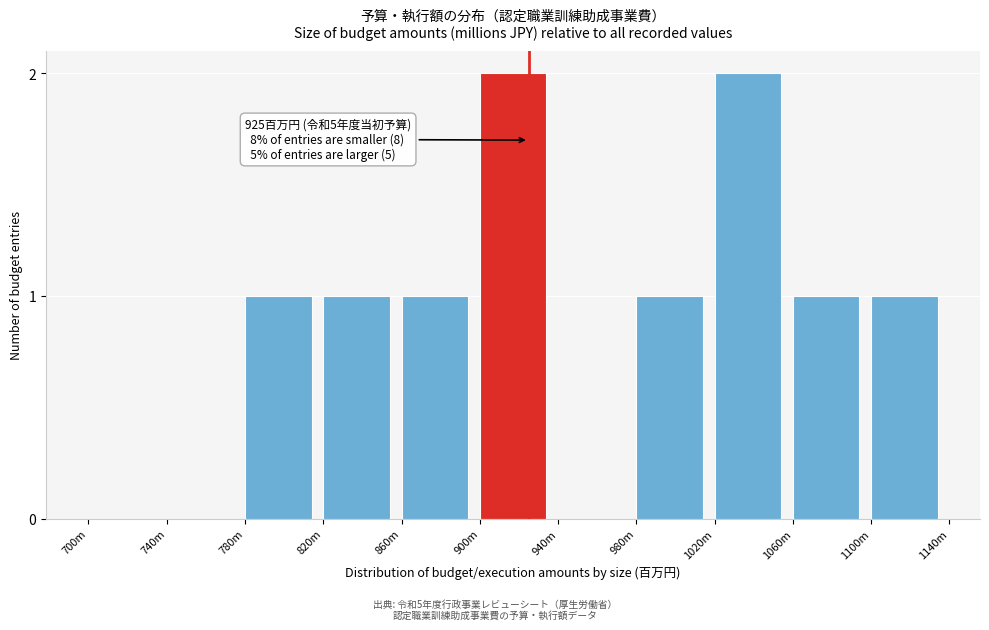

Reading left to right, transcribe all the data shown in this chart.

700m=0	740m=0	780m=1	820m=1	860m=1	900m=2	940m=0	980m=1	1020m=2	1060m=1	1100m=1